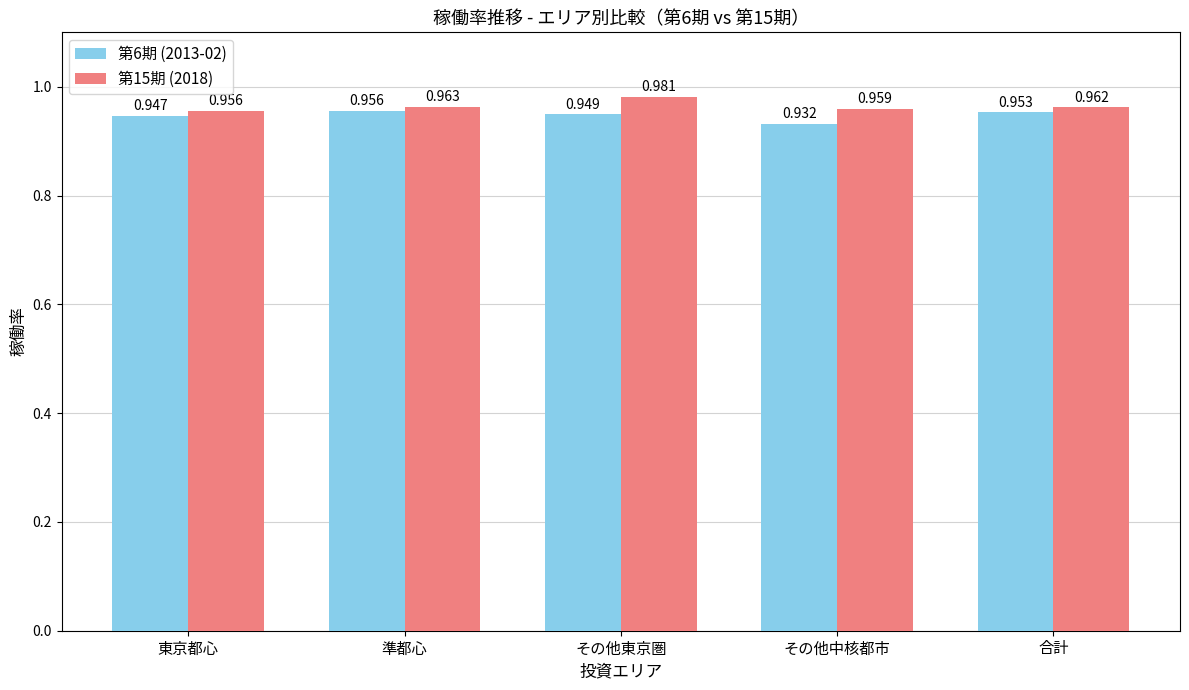

List the labels in order of 第15期 (2018) value, smallest first.

東京都心, その他中核都市, 合計, 準都心, その他東京圏